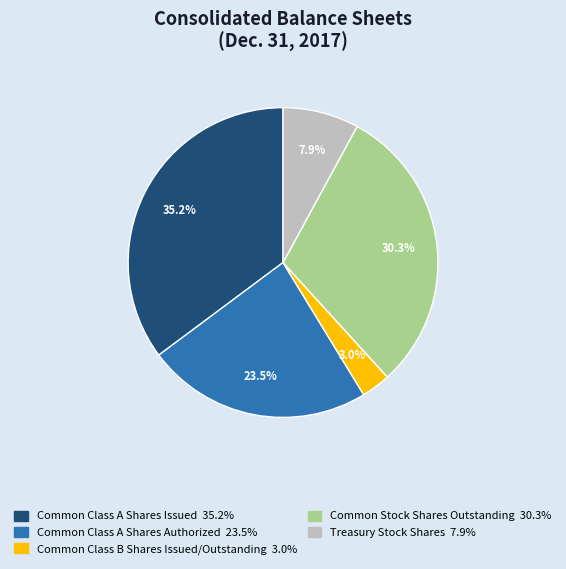

To the nearest percent, what is the difference between the Common Class B Shares Issued/Outstanding and Common Stock Shares Outstanding slice percentages?

27%